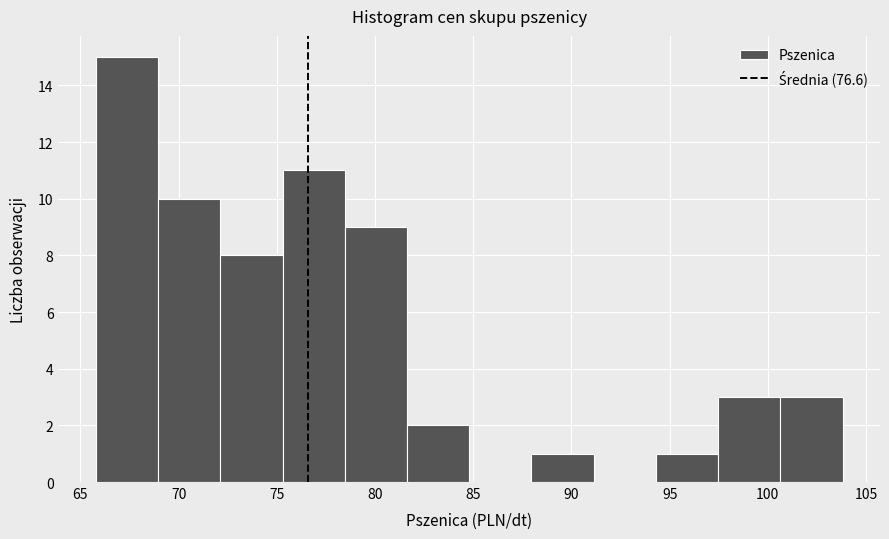

How tall is the bar that spans 88.0 to 91.0 on the x-axis? Neither the bar edges nor the heights are printed on the chart, so give them approximately, as read against the axes.

1